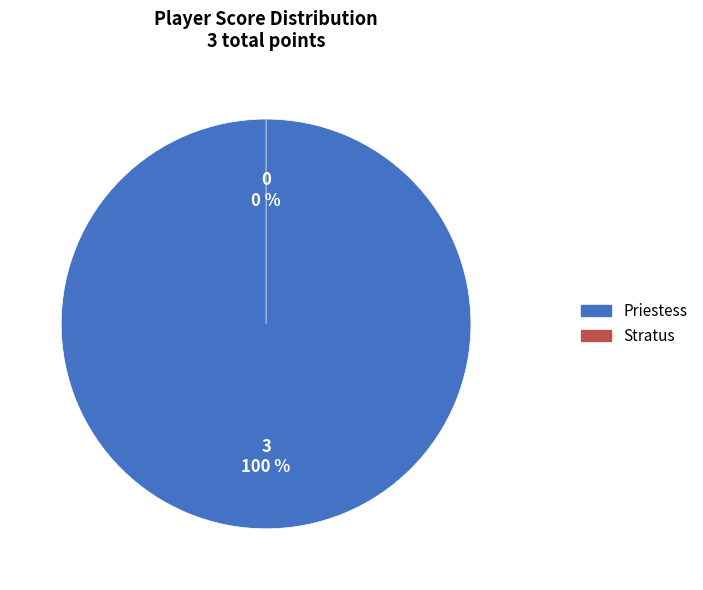

Rank the categories by value from lowest to highest.

Stratus, Priestess